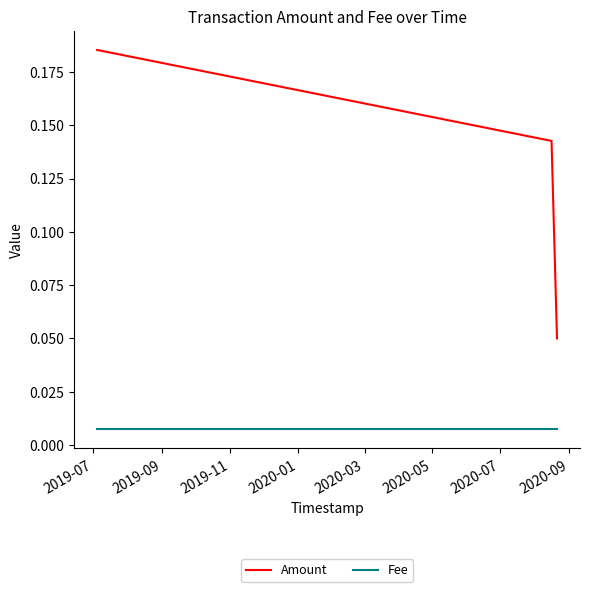

Which series has the widest spread of values?

Amount